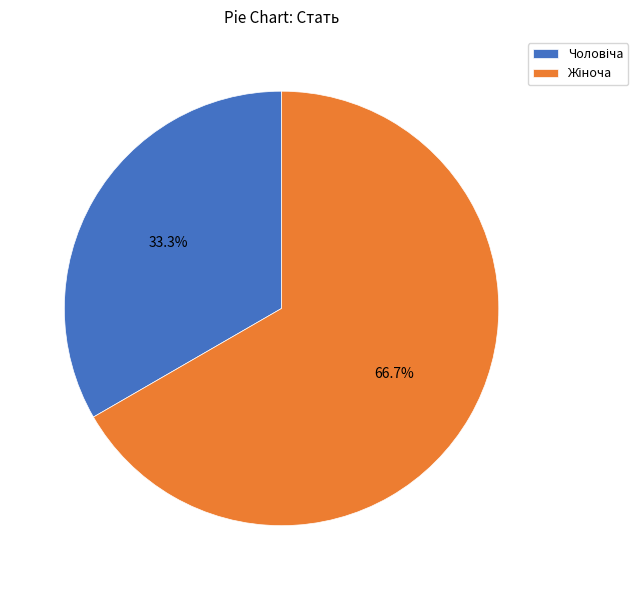

Is there any slice that represents more than half of the pie?

Yes